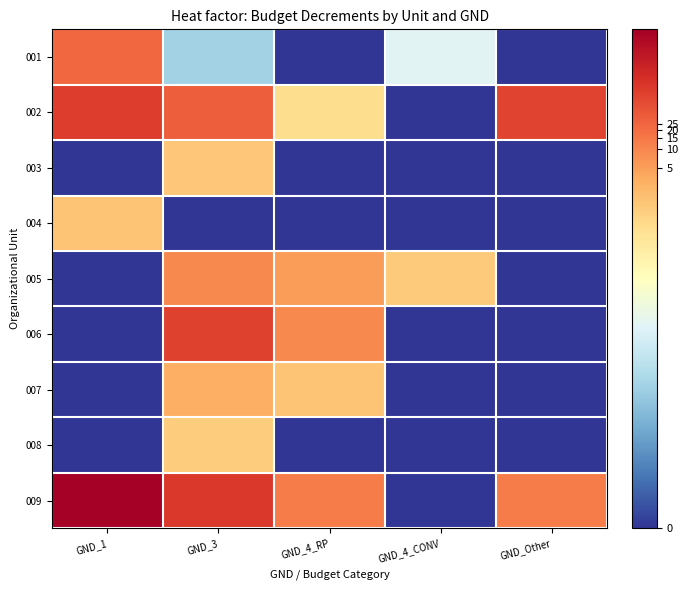

Is it true that 003 equals 6.3 at GND_4_CONV?

False